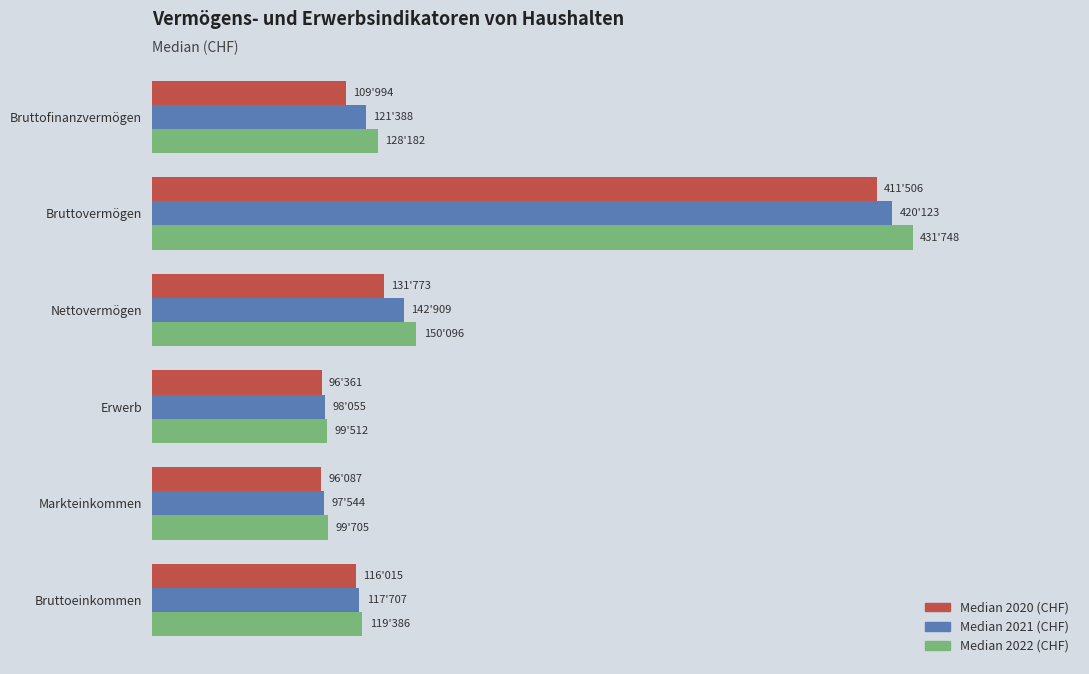

At which category is the sum across all series the highest?

Bruttovermögen